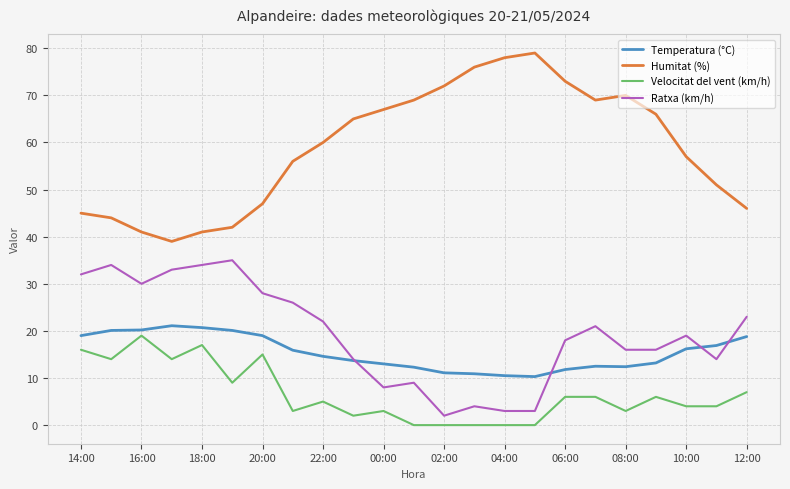

What is the maximum value shown in the chart?

79.0